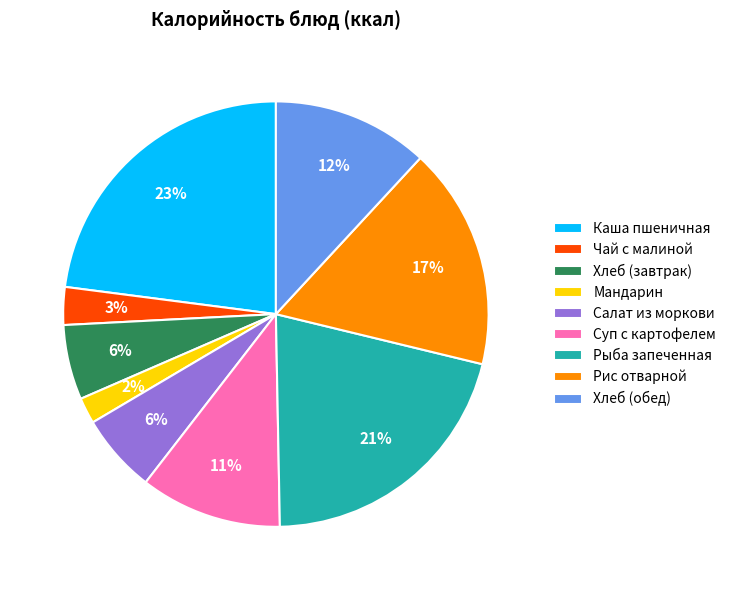

Which category has the biggest portion of the pie?

Каша пшеничная